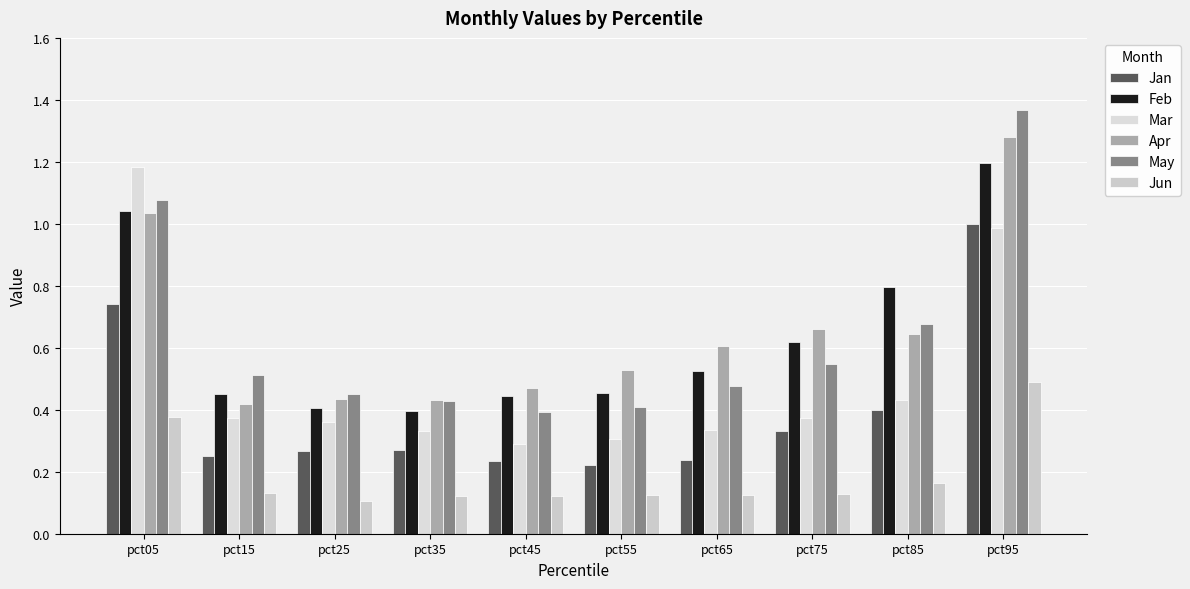

Which series has the widest spread of values?

May